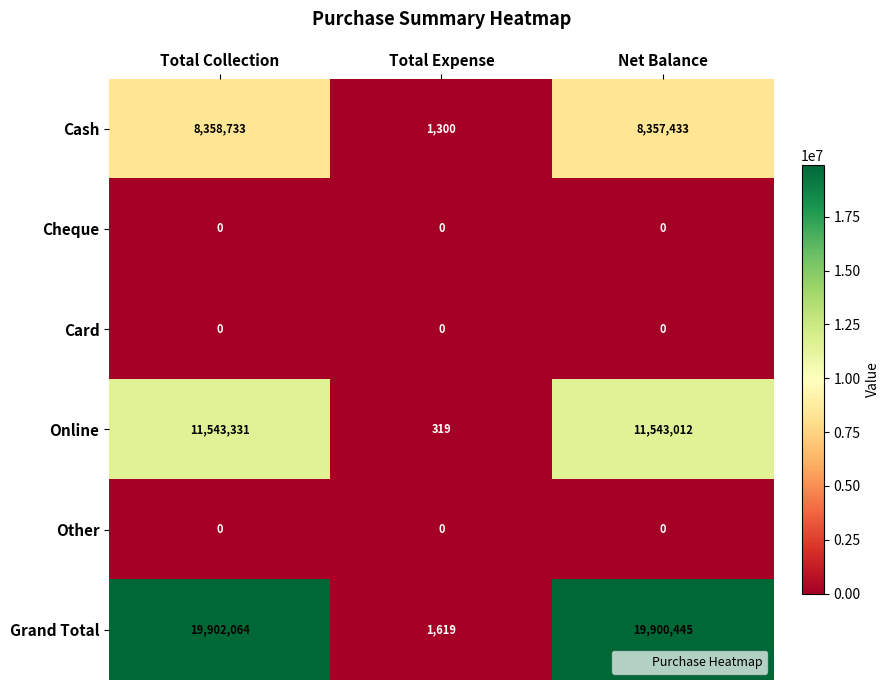

Where does the Online series first go above 11543012?

Total Collection